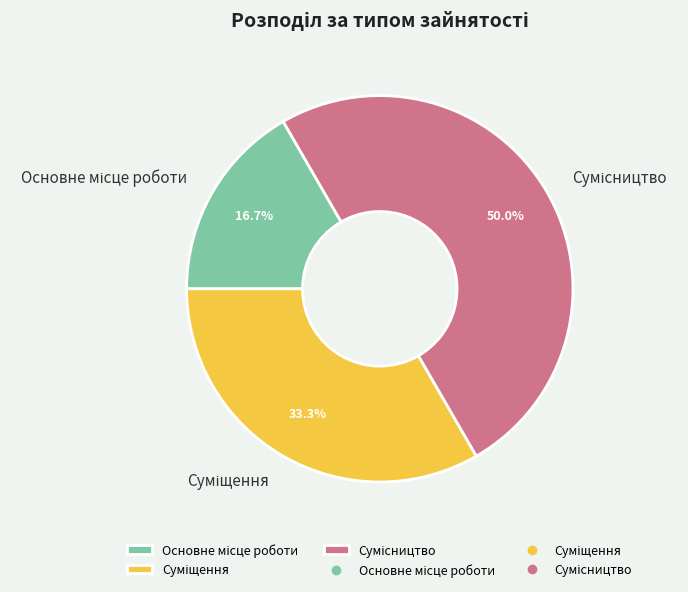

Is it true that Сумісництво is 60% of the pie?

False